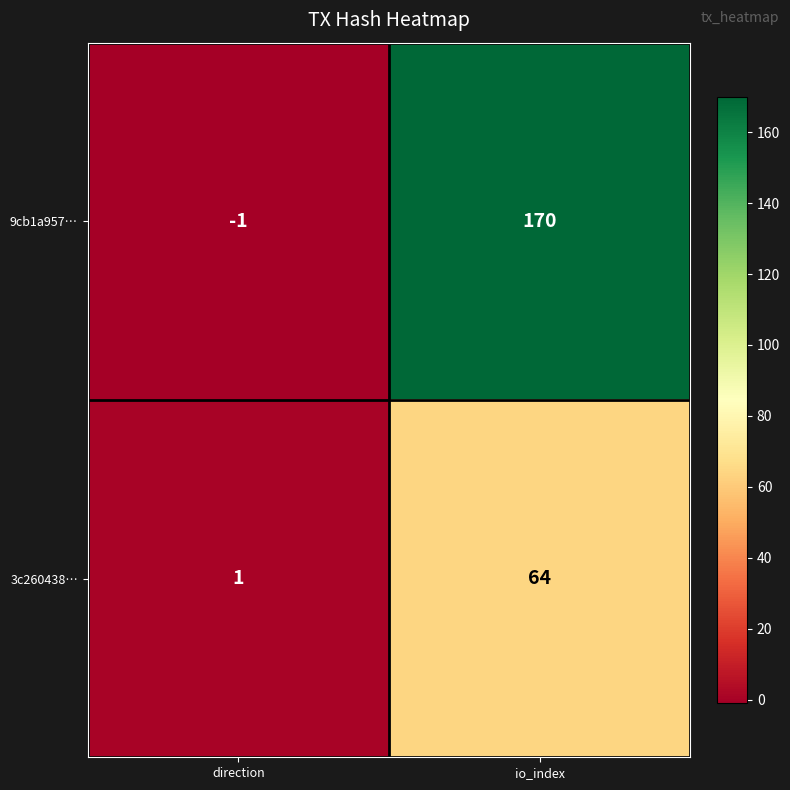

Which category has the highest value across all series?

io_index